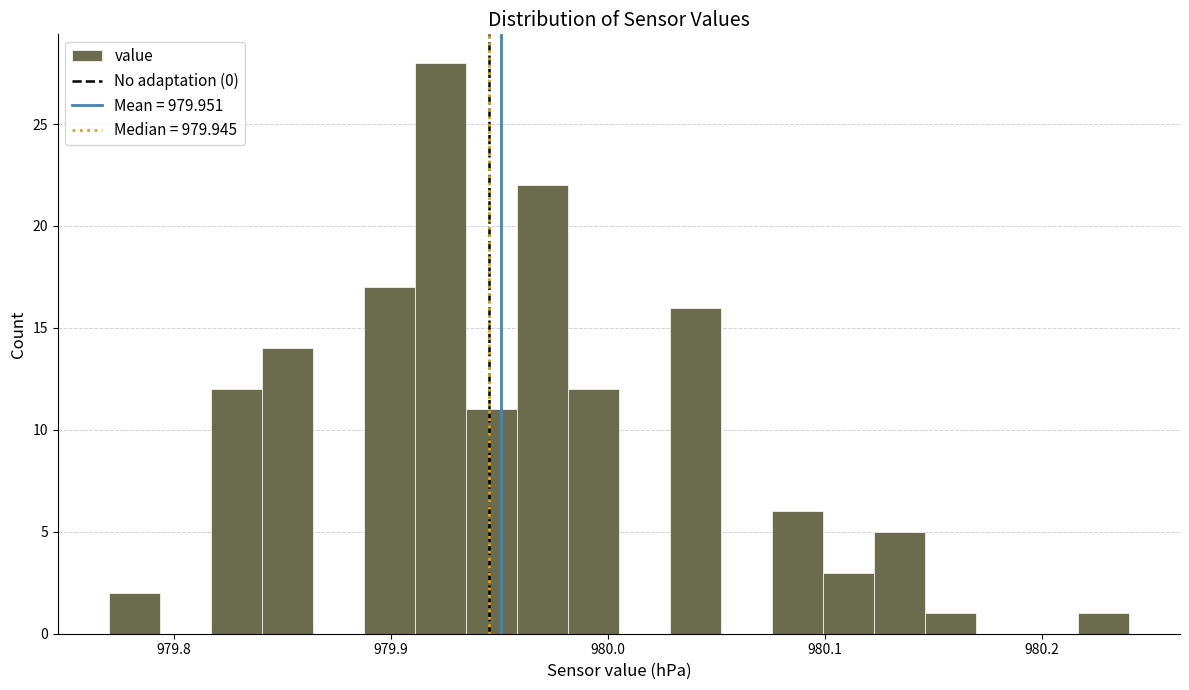

Around what value on the x-axis is the tallest bar? Give the approximate position of its centre, as read against the axis.

979.92